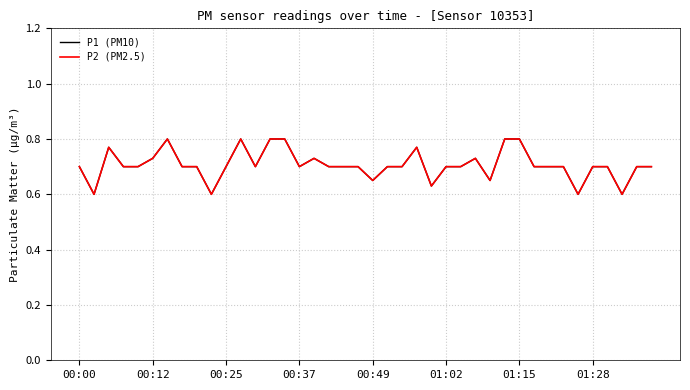

Does the chart have visible grid lines?

Yes